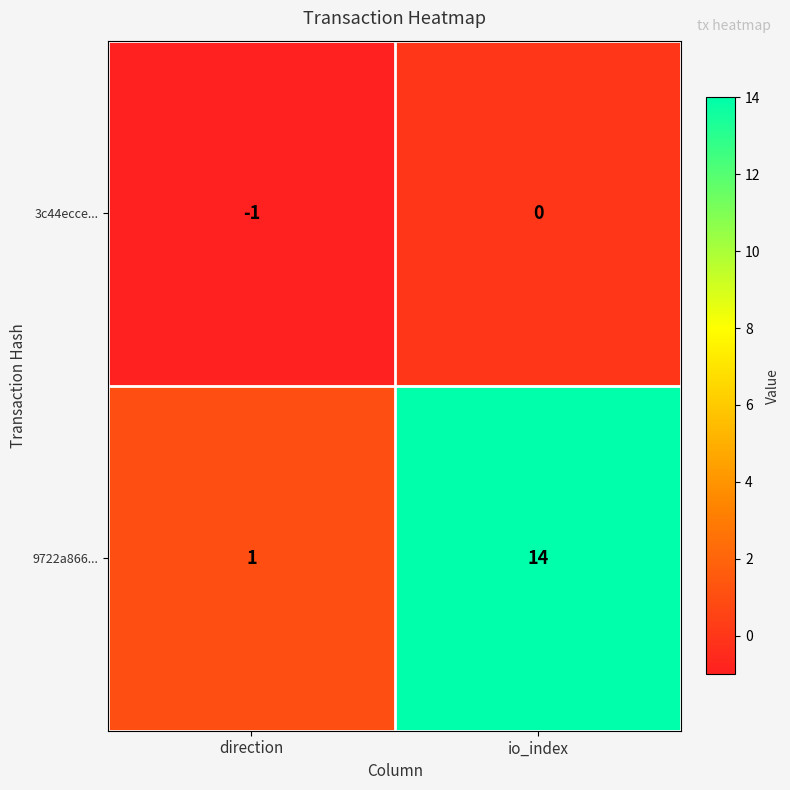

The value of 9722a866... at io_index is 14. True or false?

True